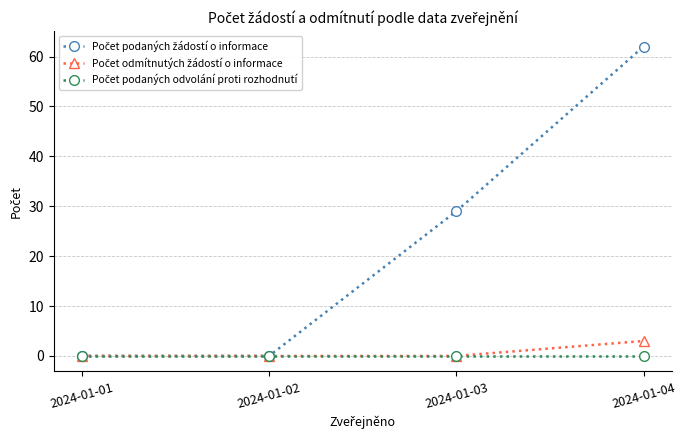

Which label corresponds to the largest value in the chart?

2024-01-04